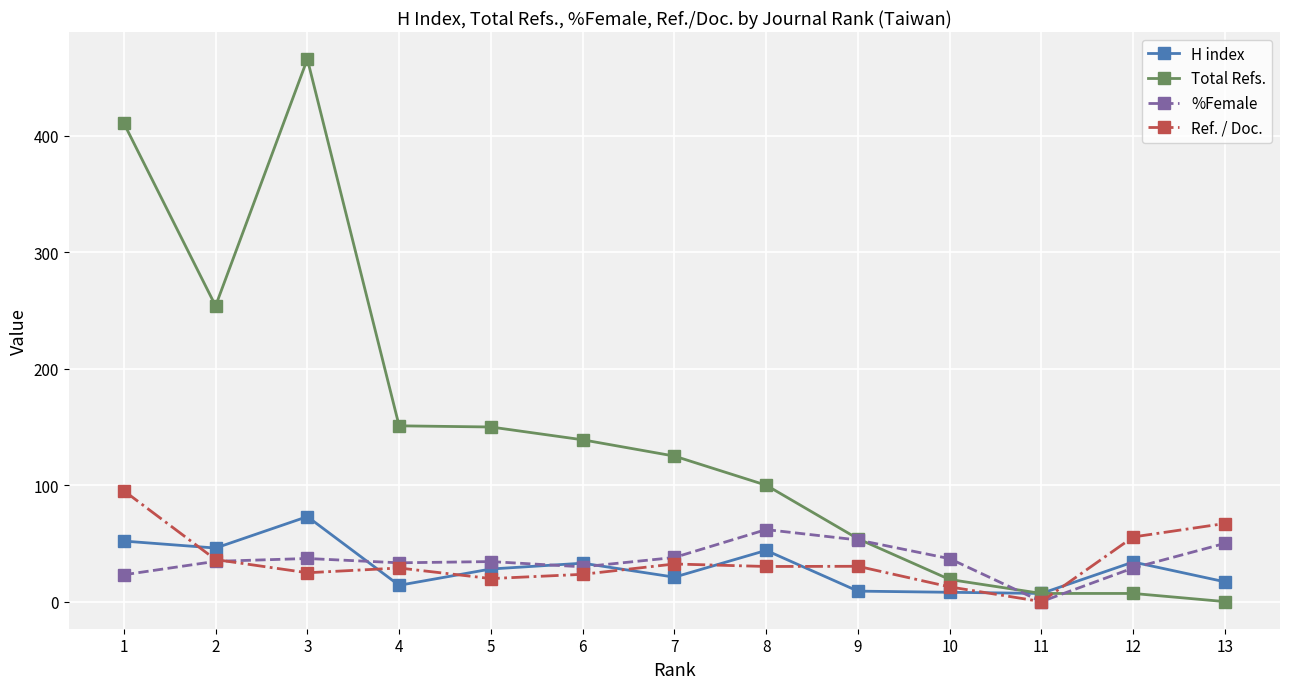

At which category does H index reach its first local peak?

3